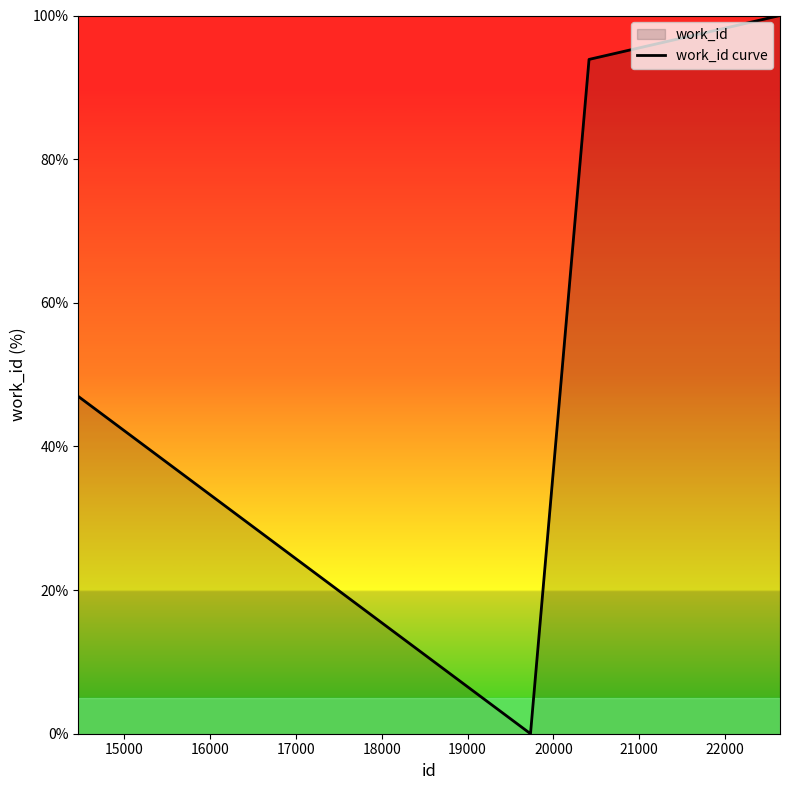

Count the number of values greater than 93.

2